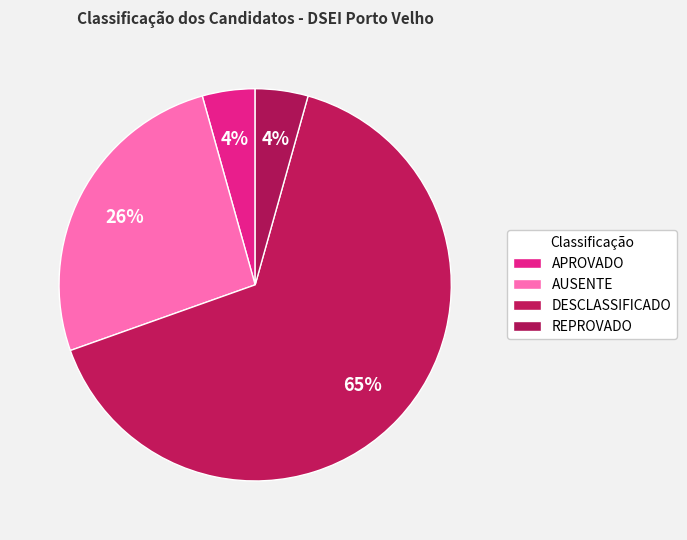

True or false: DESCLASSIFICADO accounts for 72% of the total.

False